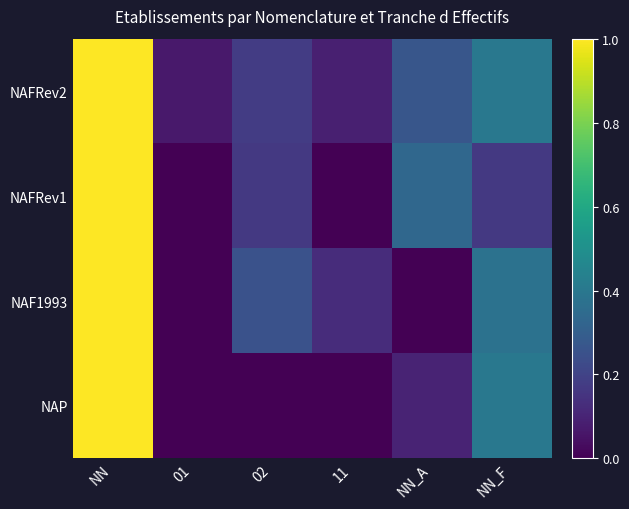

How many categories are shown in the chart?

6